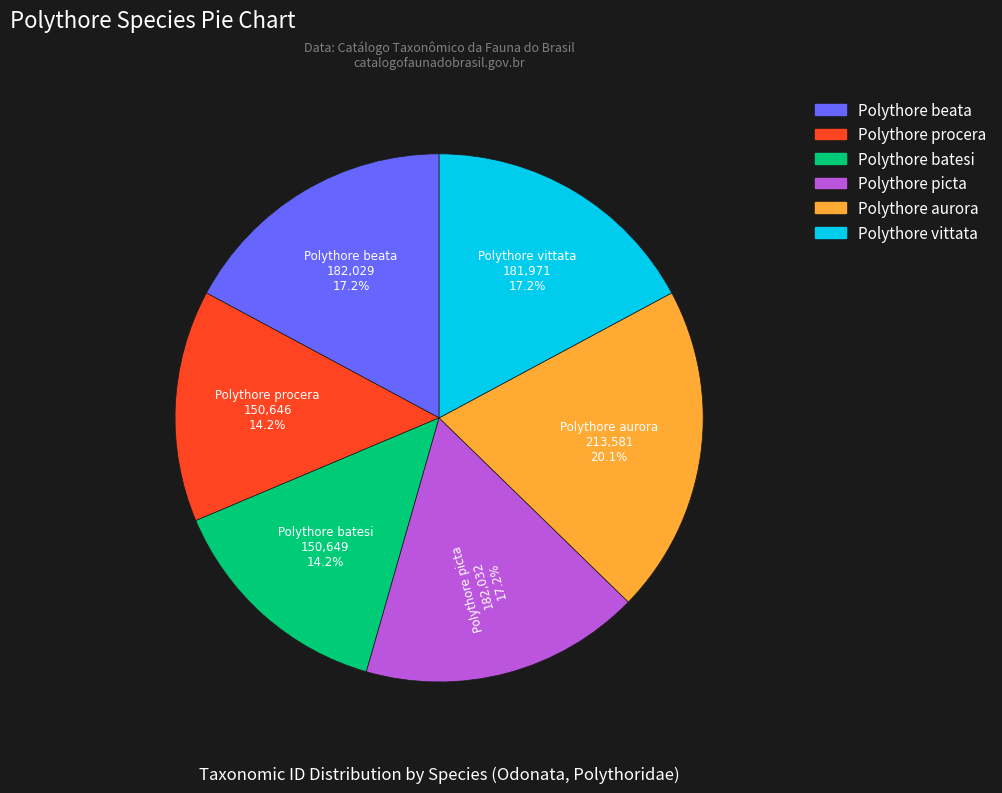

Approximately how many times larger is the value at Polythore batesi compared to Polythore procera?

1.0